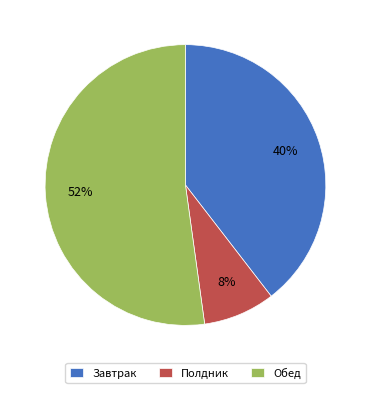

Is there any slice that represents more than half of the pie?

Yes